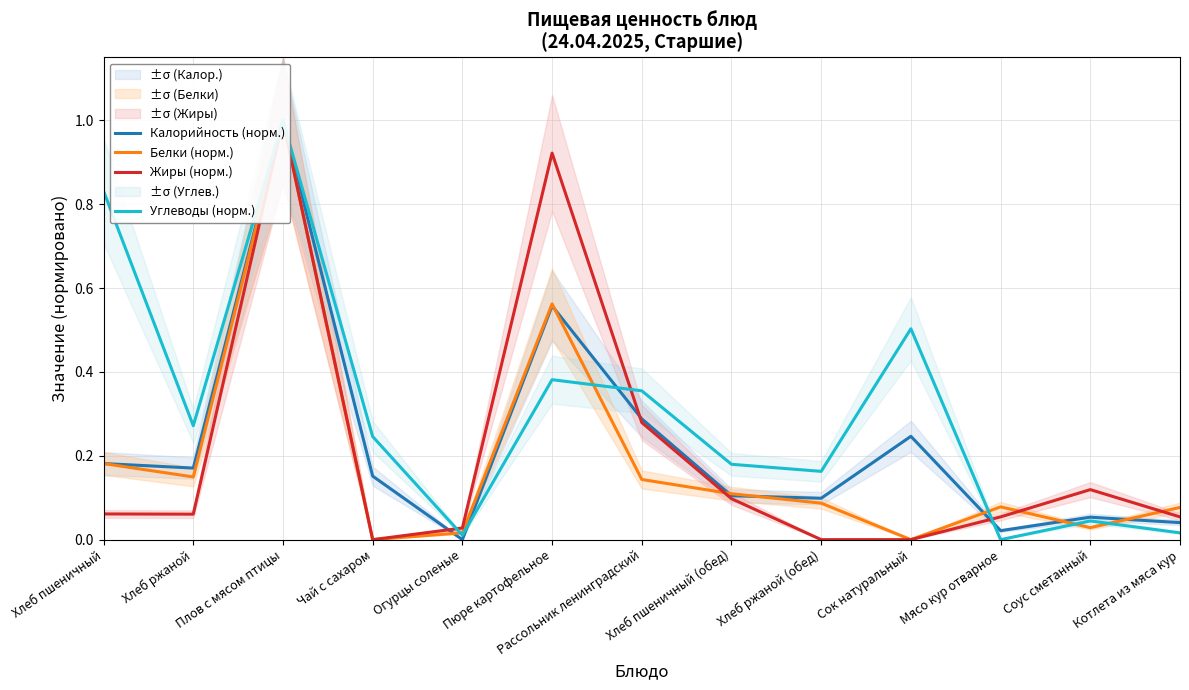

What is the maximum value shown in the chart?

1.0